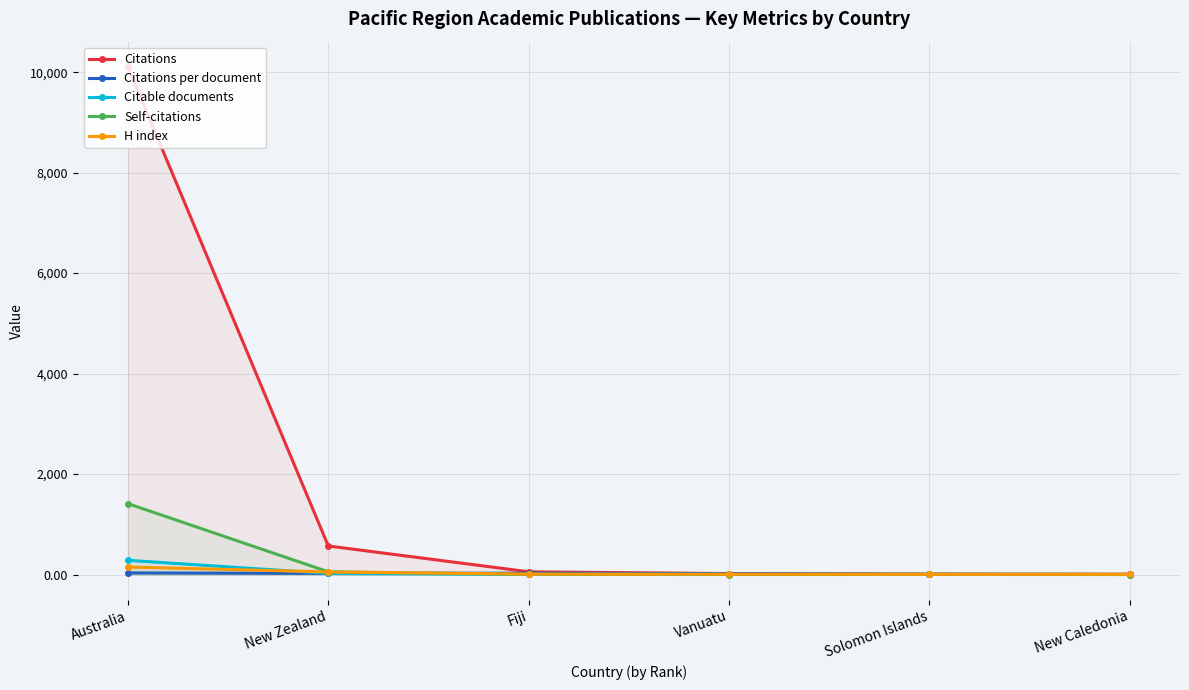

Read the Self-citations value at Fiji.

2.0